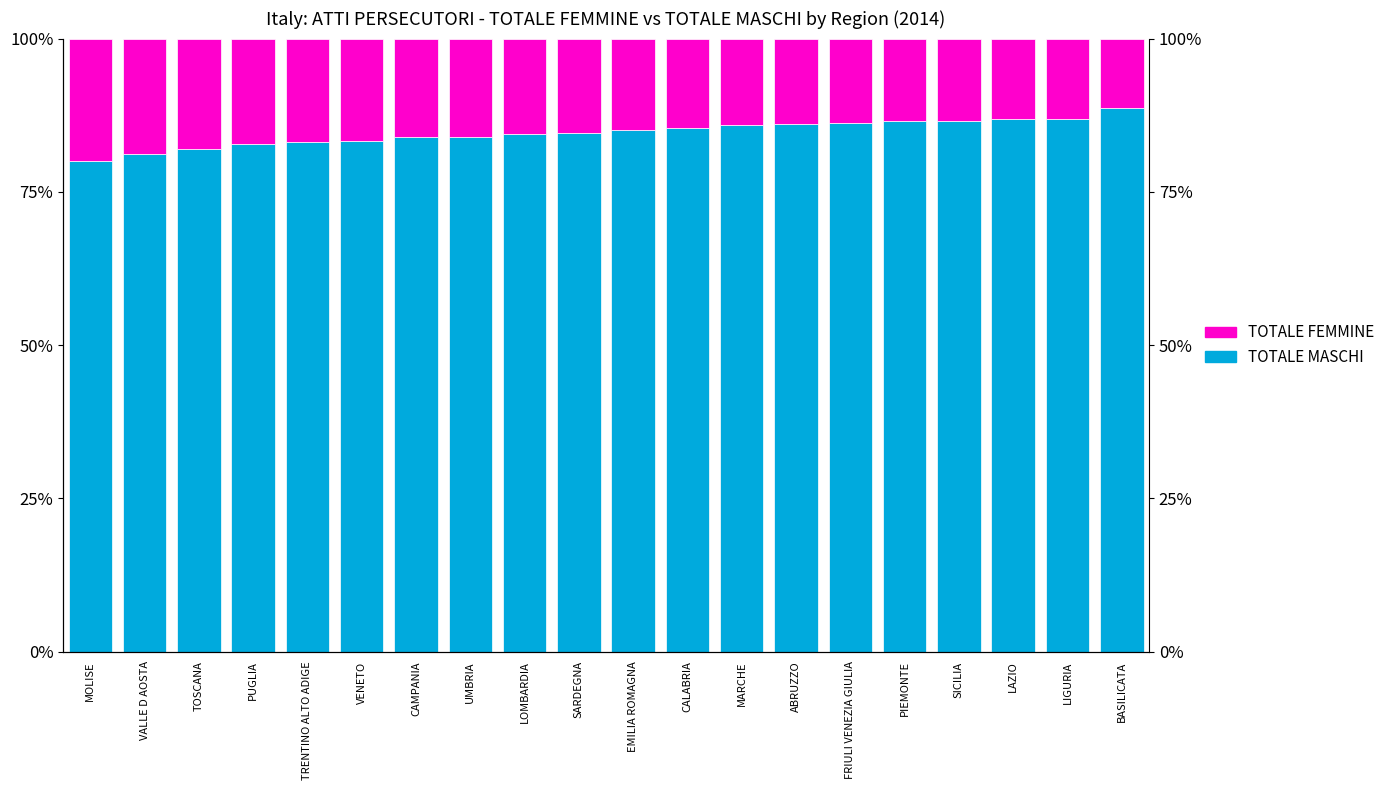

What is the value of the TOTALE MASCHI bar at the 16th from the left?

86.5